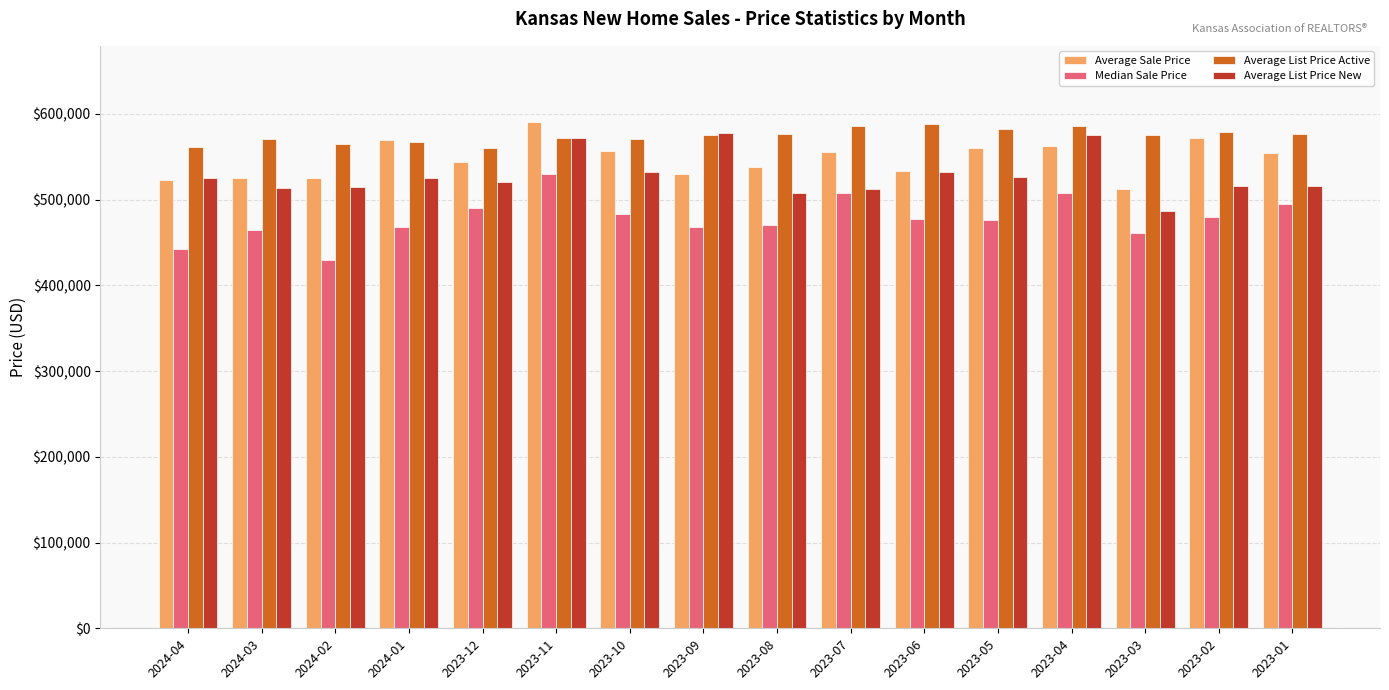

List the series in order of their overall mean, lowest first.

Median Sale Price, Average List Price New, Average Sale Price, Average List Price Active